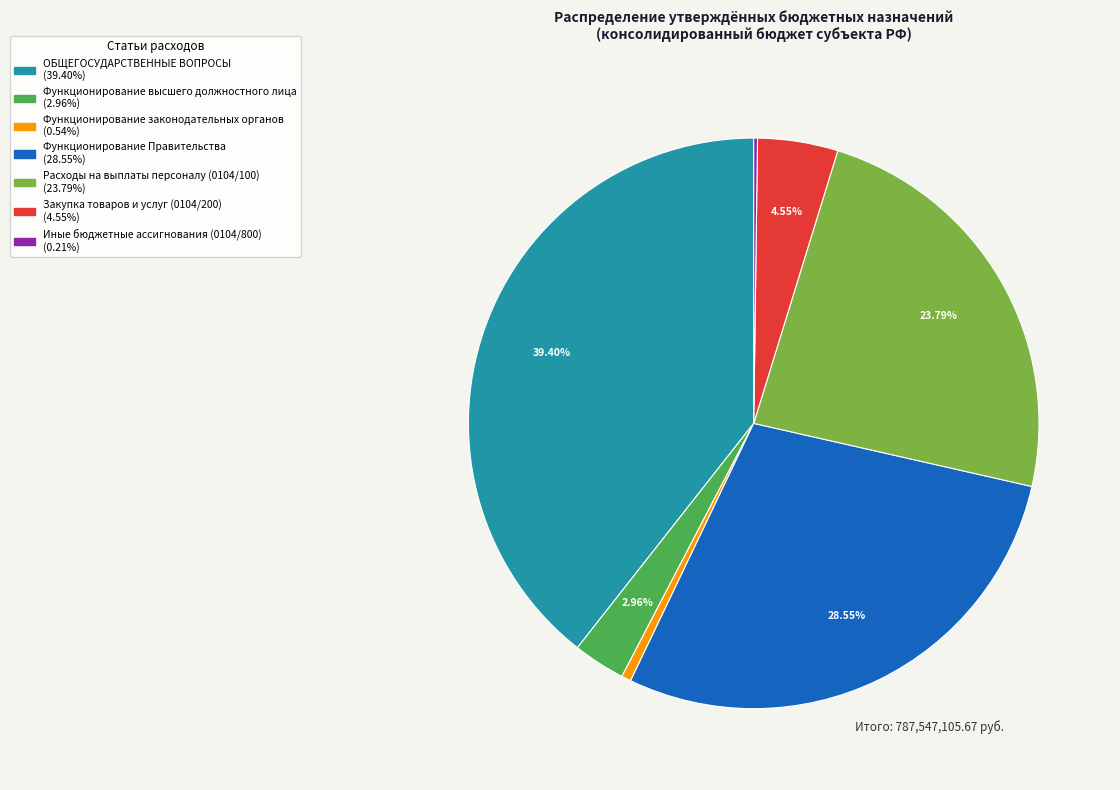

What percentage is the Функционирование законодательных органов slice, to the nearest percent?

1%